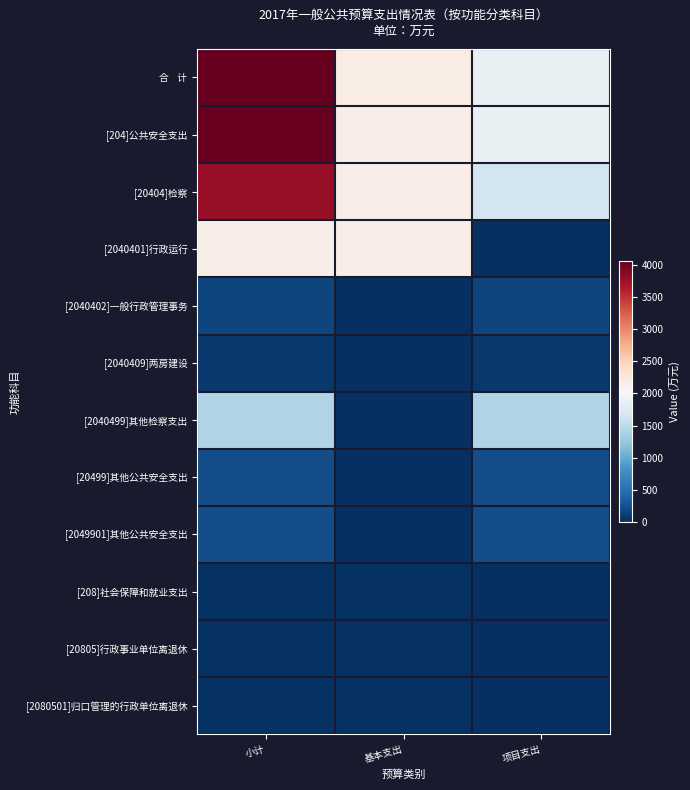

What is the total value across all series at 小计?

16211.0